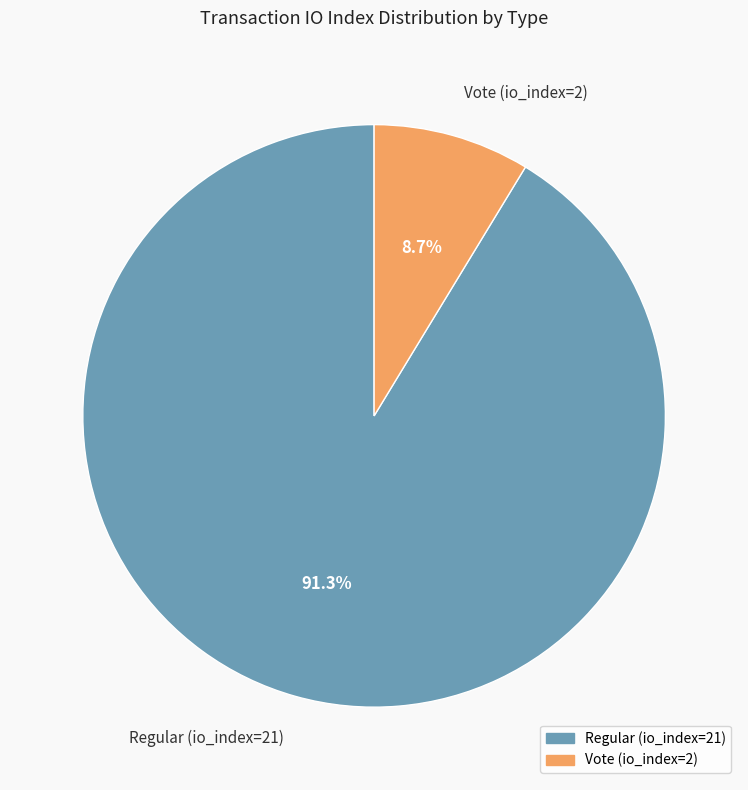

Which category accounts for the majority?

Regular (io_index=21)